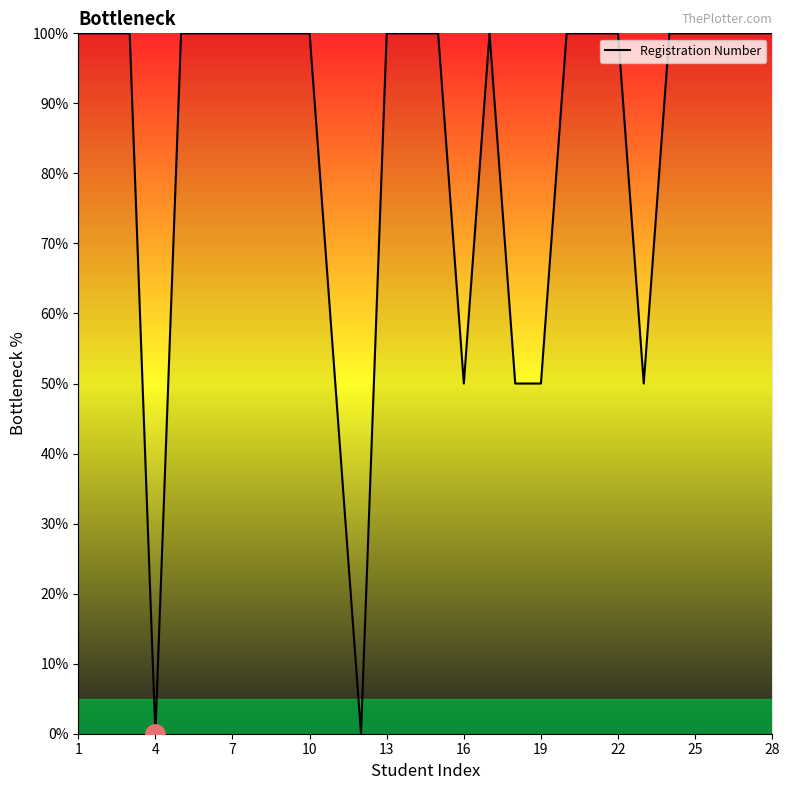

What is the maximum value shown in the chart?

100.0